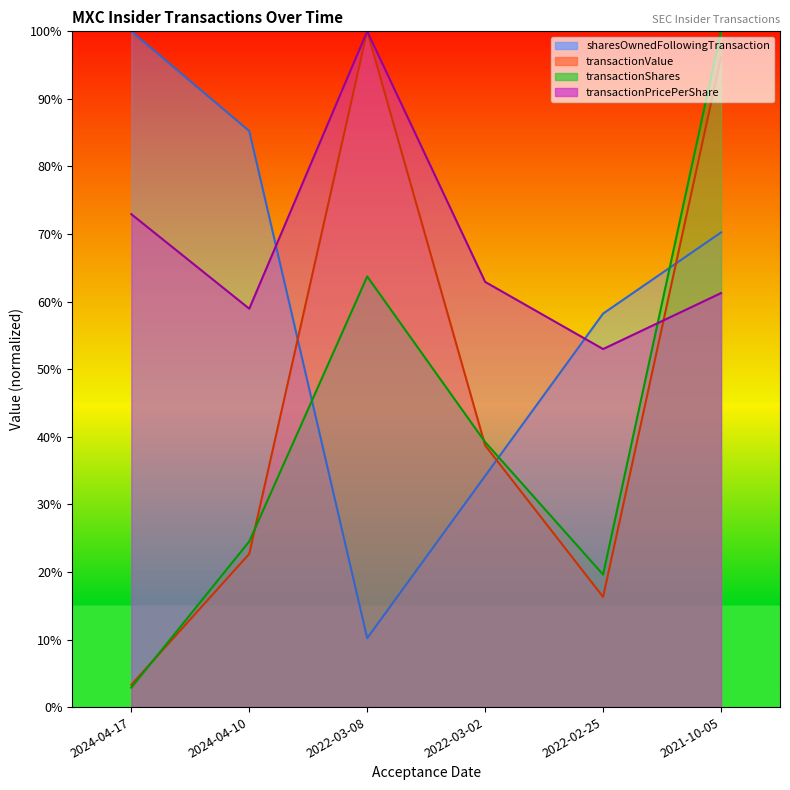

How many interior local peaks does the transactionValue series have?

1